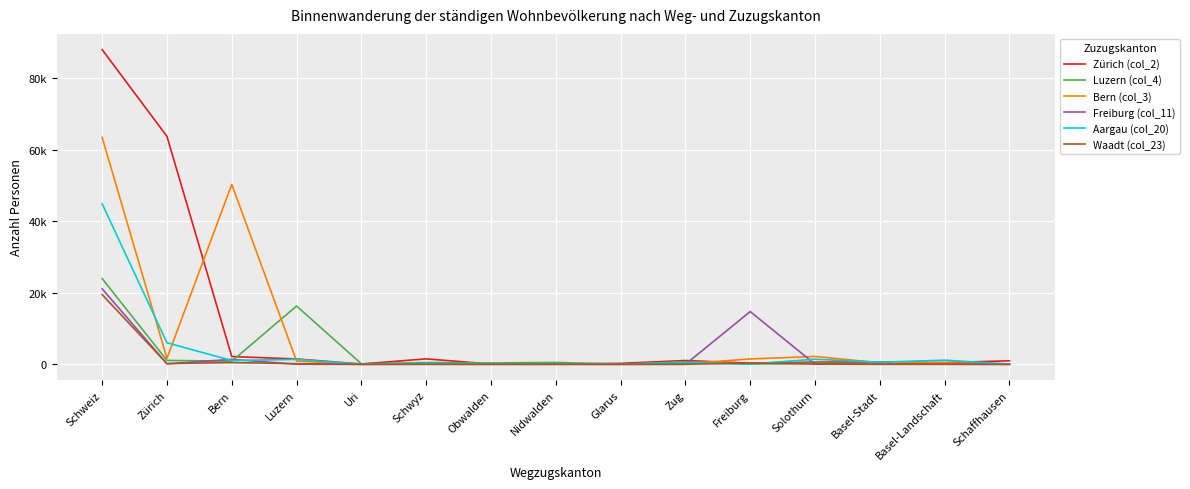

Is this an area chart (filled region under the line)?

No